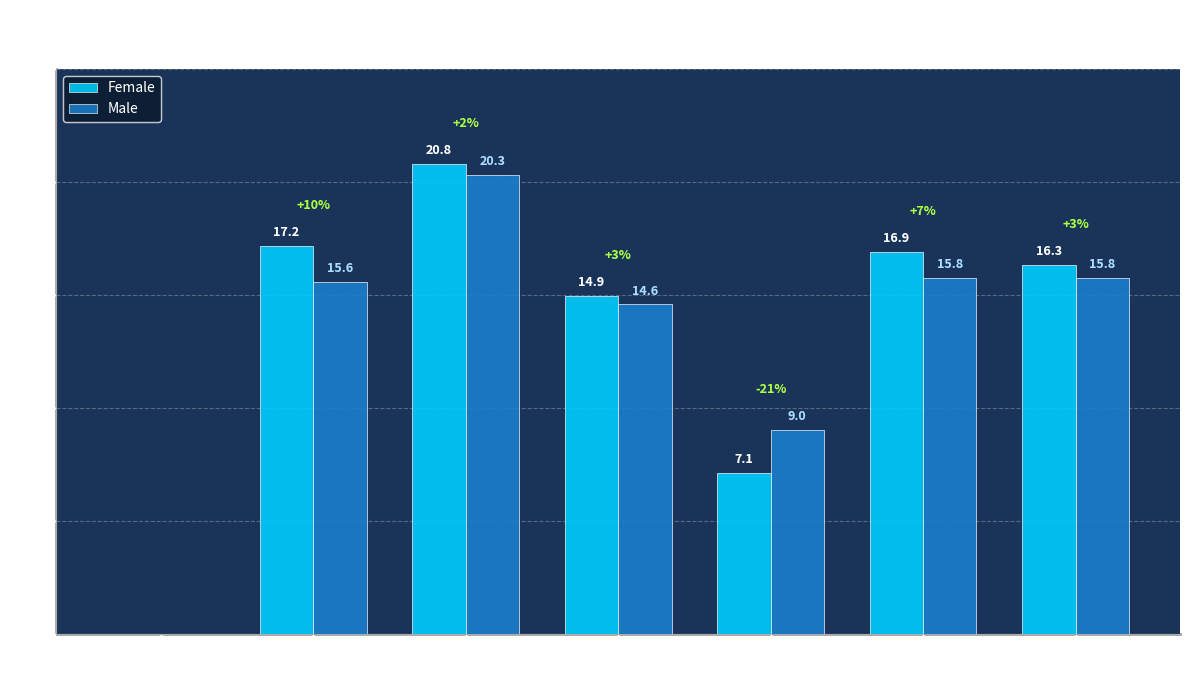

Which series has the largest total across all categories?

Female